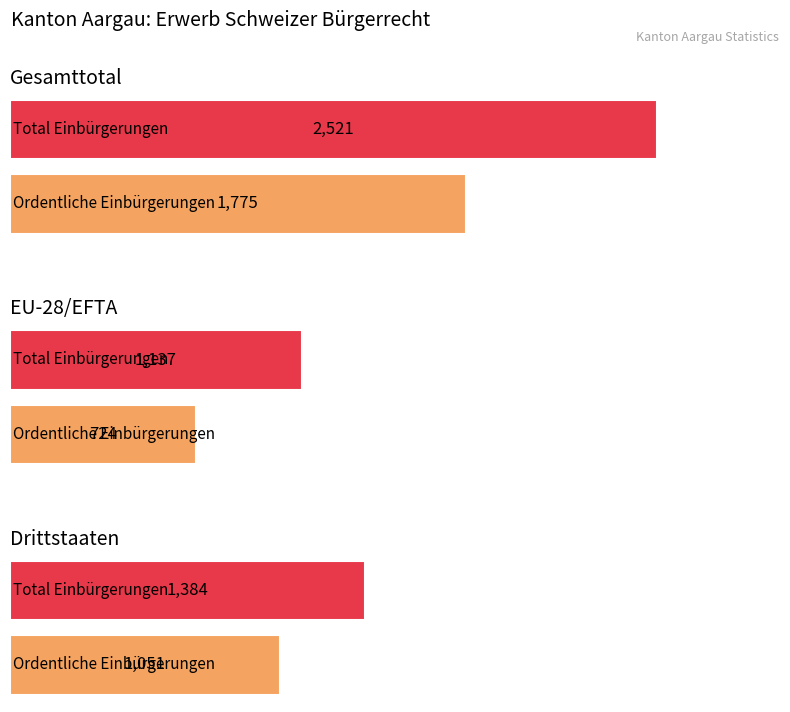

What is the minimum value for Total Einbürgerungen?

1137